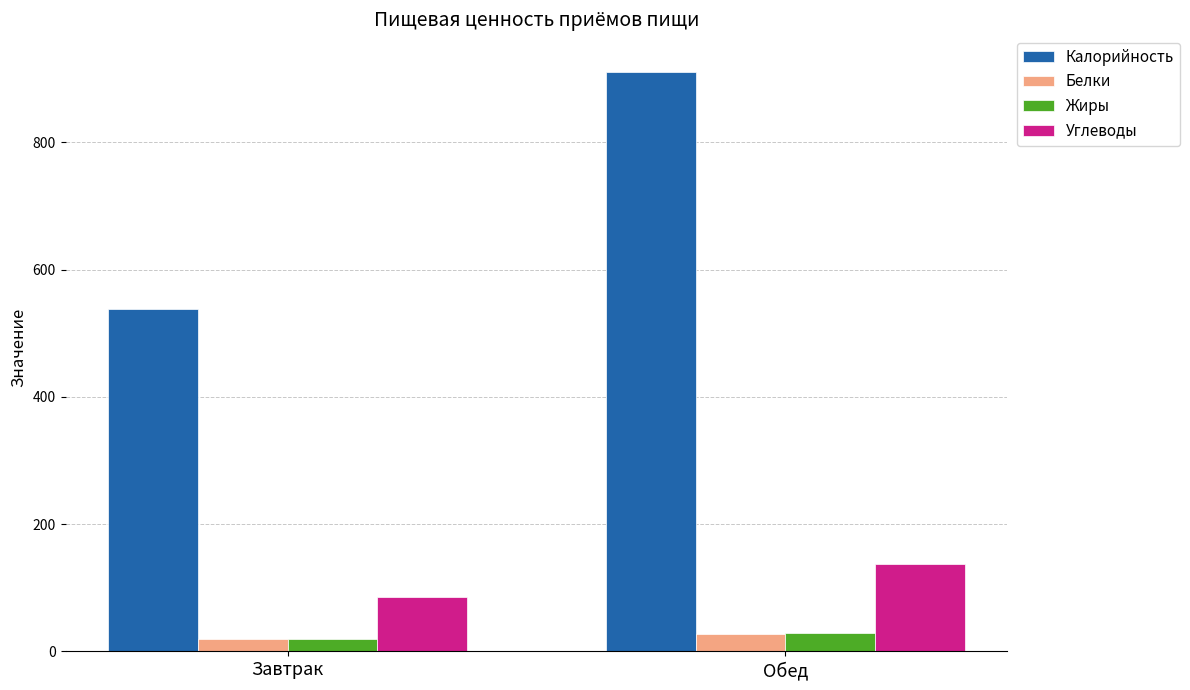

At which category is the sum across all series the highest?

Обед